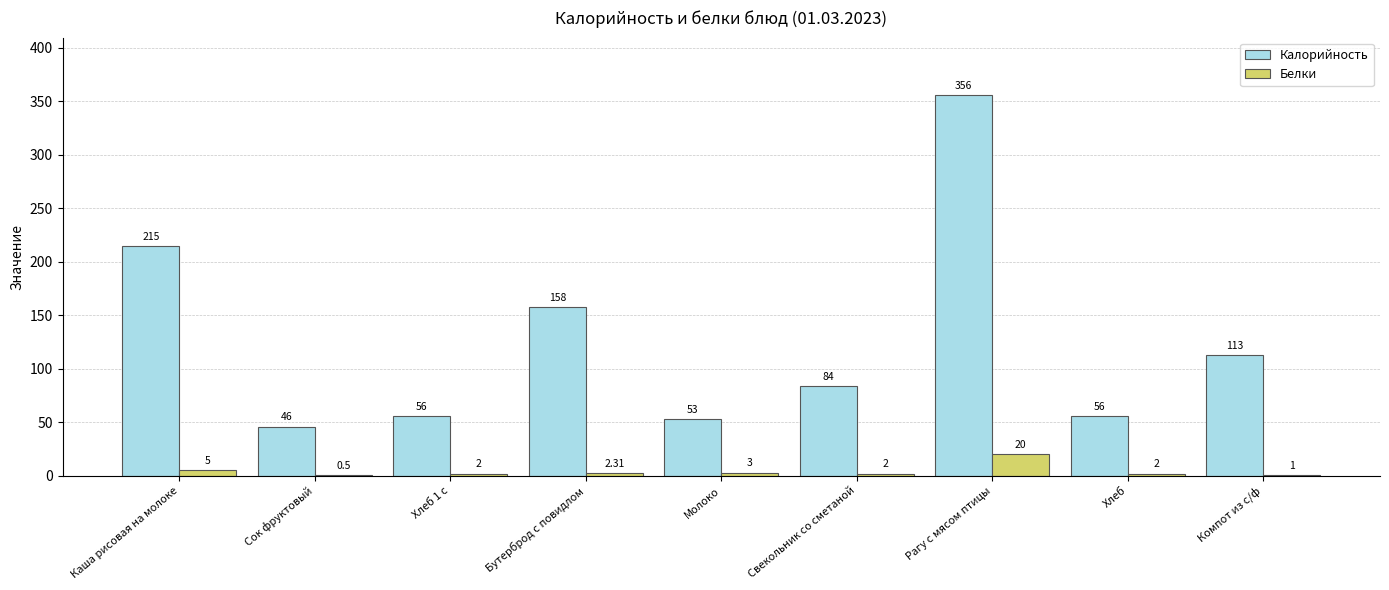

Reading left to right, extract all data points from this chart.

Калорийность: Каша рисовая на молоке=215.0	Сок фруктовый=46.0	Хлеб 1 с=56.0	Бутерброд с повидлом=158.0	Молоко=53.0	Свекольник со сметаной=84.0	Рагу с мясом птицы=356.0	Хлеб=56.0	Компот из с/ф=113.0
Белки: Каша рисовая на молоке=5.0	Сок фруктовый=0.5	Хлеб 1 с=2.0	Бутерброд с повидлом=2.3	Молоко=3.0	Свекольник со сметаной=2.0	Рагу с мясом птицы=20.0	Хлеб=2.0	Компот из с/ф=1.0